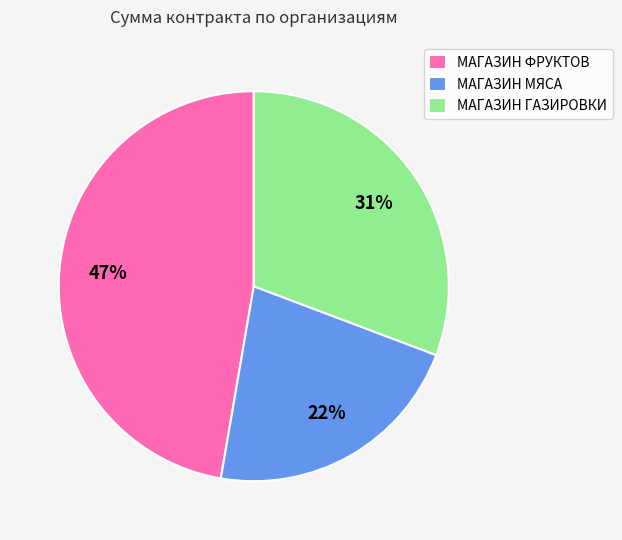

To the nearest percent, what percentage of the pie is МАГАЗИН ФРУКТОВ?

47%